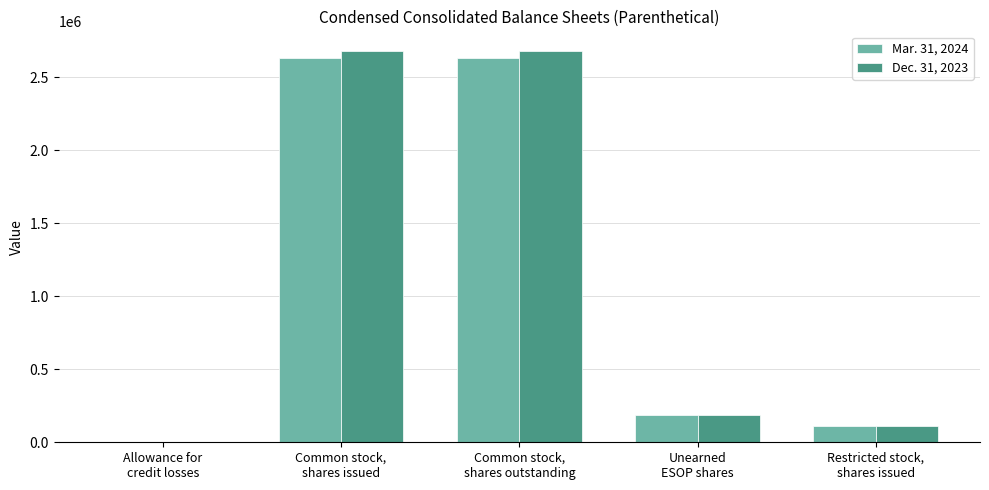

Count the number of categories in the chart.

5